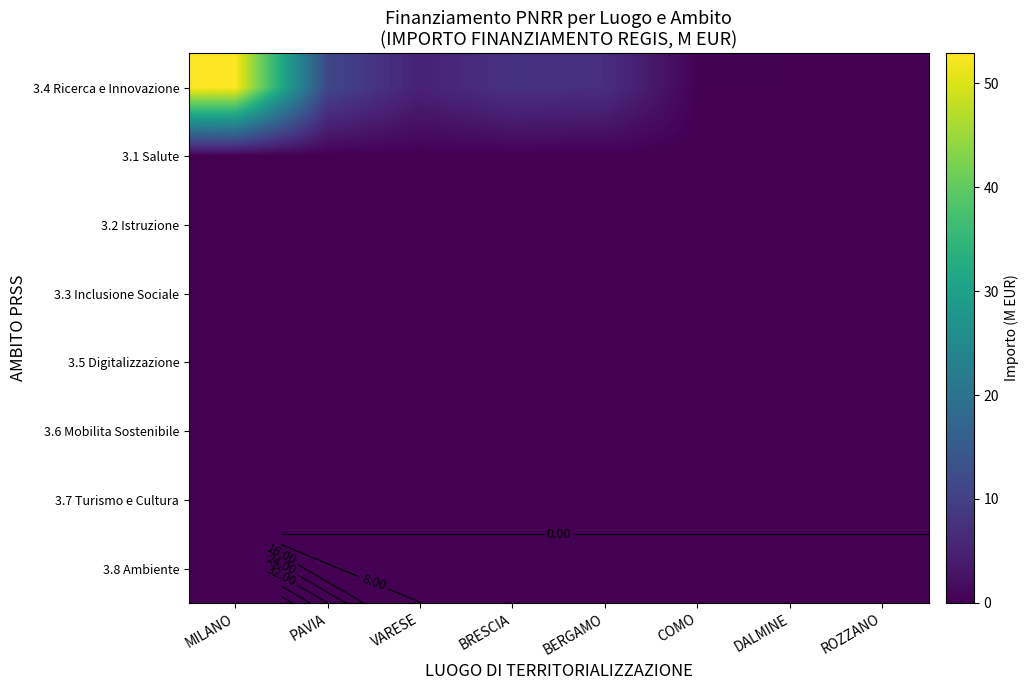

What is the total value across all series at DALMINE?

0.2